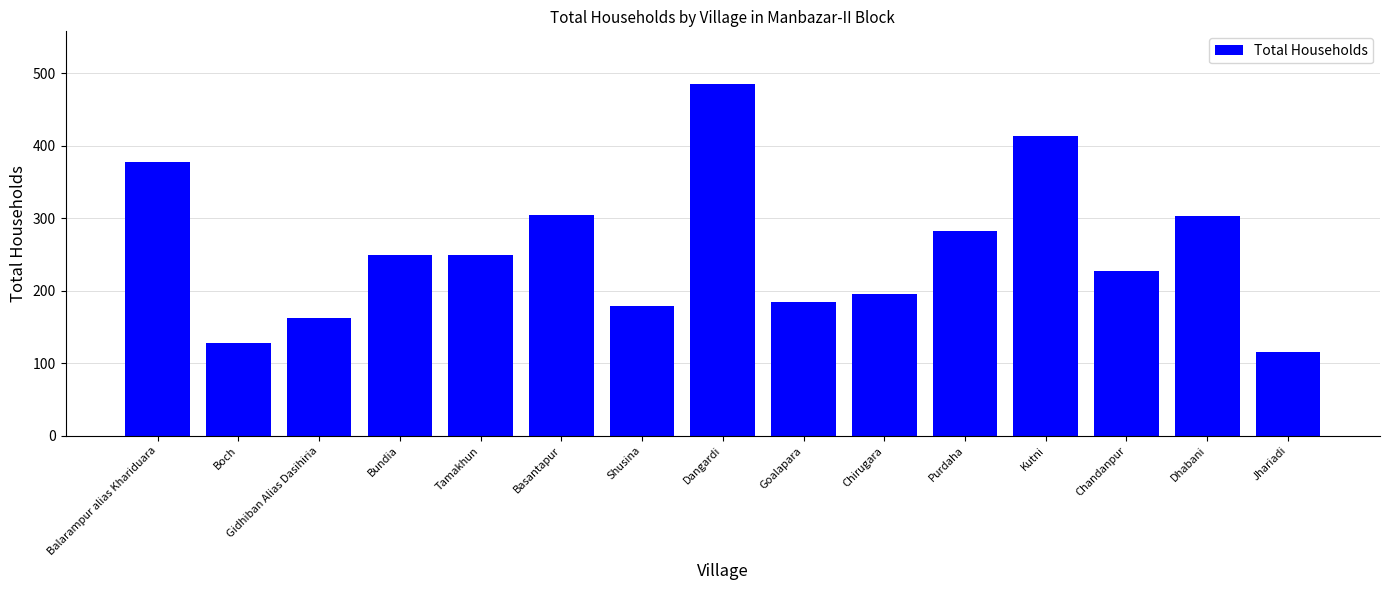

Which has a higher value, Gidhiban Alias Dasihiria or Basantapur?

Basantapur